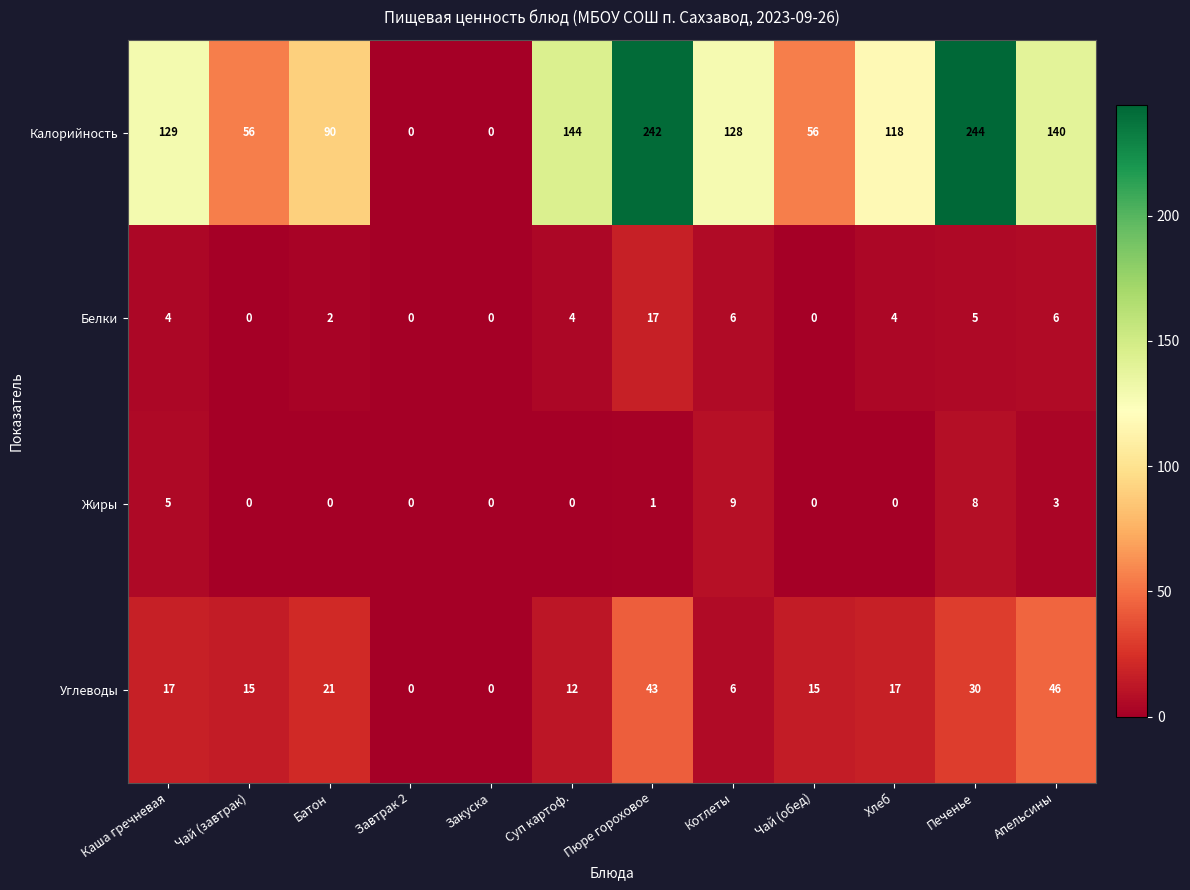

At which category is the sum across all series the highest?

Пюре гороховое